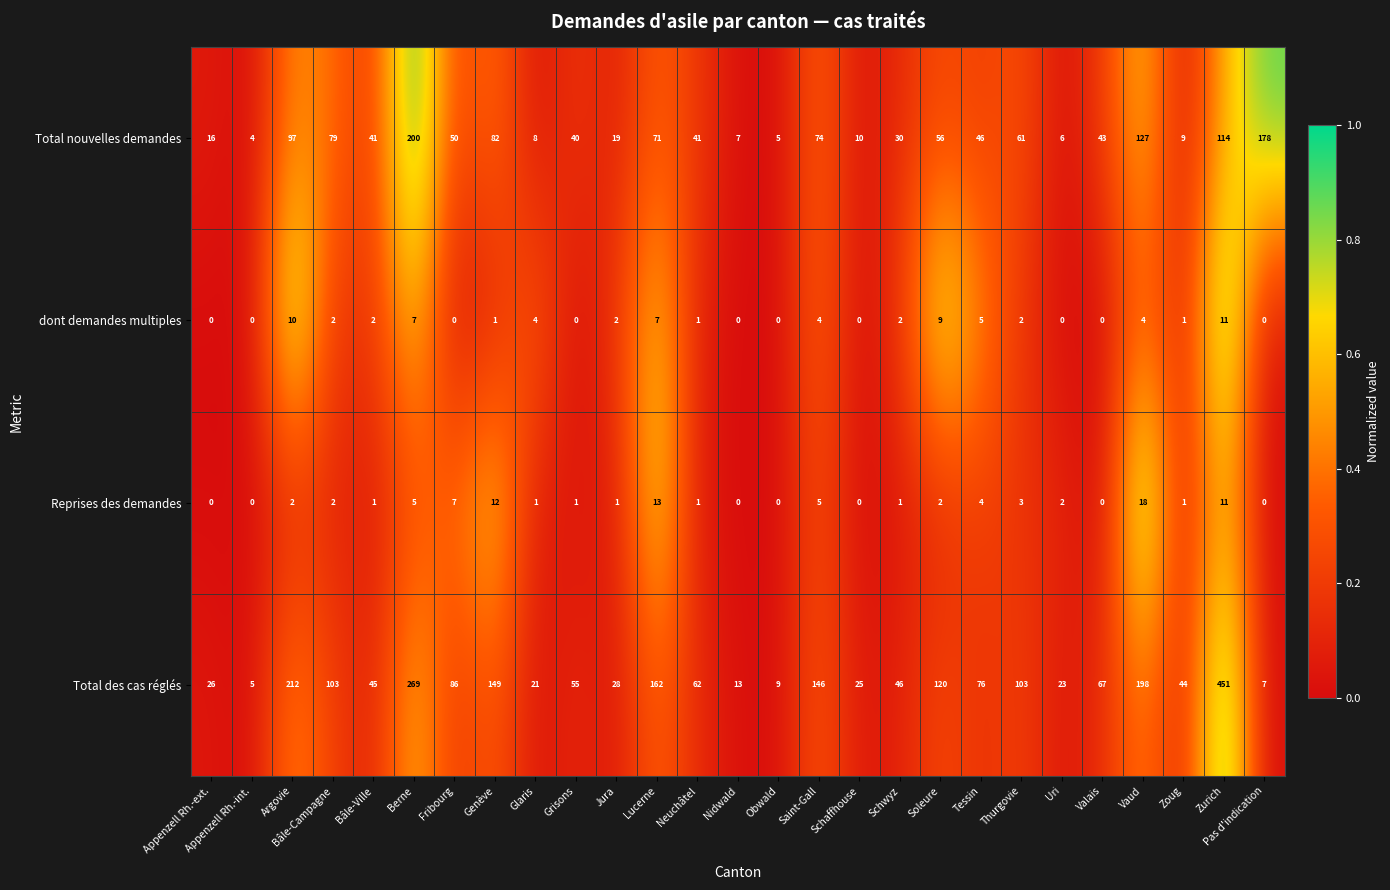

The Total nouvelles demandes series shows 56 at Valais. True or false?

False